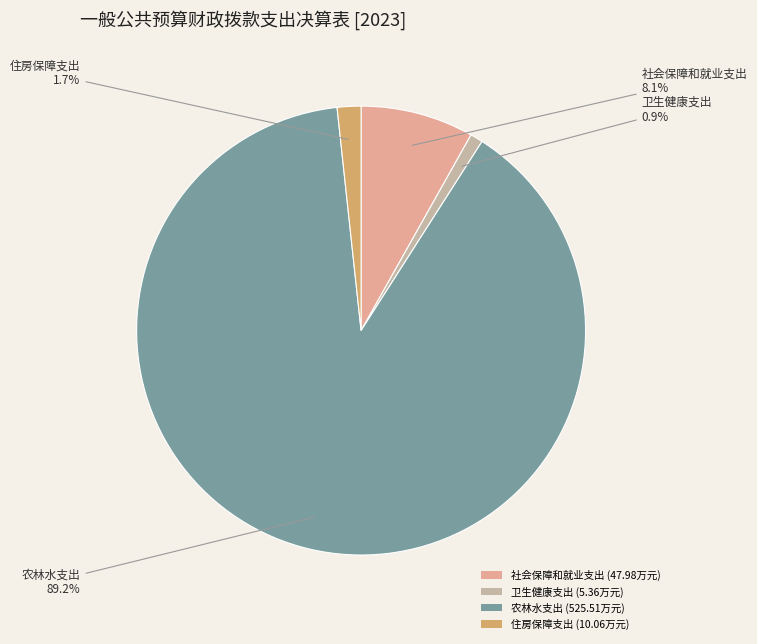

Rank the categories by value from lowest to highest.

卫生健康支出, 住房保障支出, 社会保障和就业支出, 农林水支出